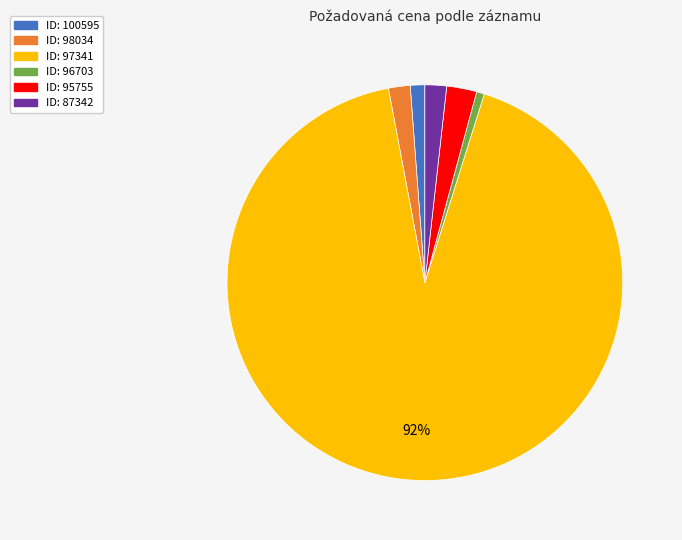

Is there any slice that represents more than half of the pie?

Yes